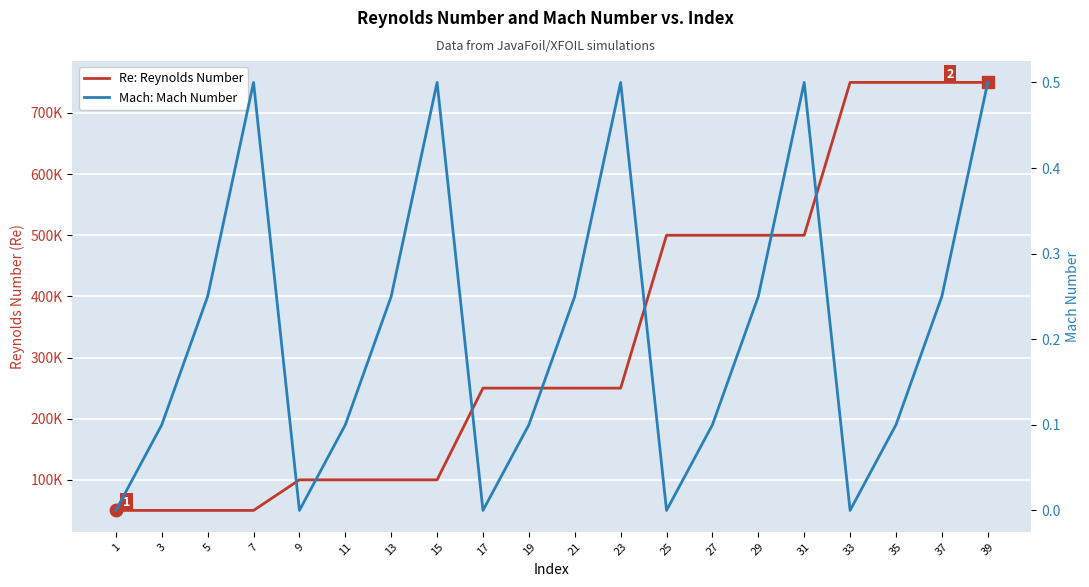

Reading left to right, transcribe all the data shown in this chart.

Re: Reynolds Number: 1=50000.0	3=50000.0	5=50000.0	7=50000.0	9=100000.0	11=100000.0	13=100000.0	15=100000.0	17=250000.0	19=250000.0	21=250000.0	23=250000.0	25=500000.0	27=500000.0	29=500000.0	31=500000.0	33=750000.0	35=750000.0	37=750000.0	39=750000.0
Mach: Mach Number: 1=0.0	3=0.1	5=0.2	7=0.5	9=0.0	11=0.1	13=0.2	15=0.5	17=0.0	19=0.1	21=0.2	23=0.5	25=0.0	27=0.1	29=0.2	31=0.5	33=0.0	35=0.1	37=0.2	39=0.5